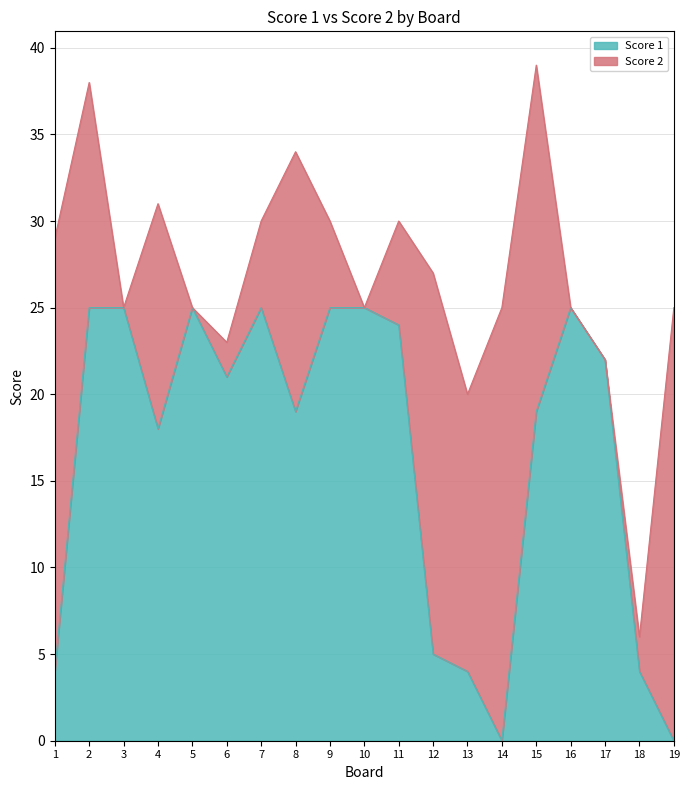

What is the change in value from 11 to 18?

-20